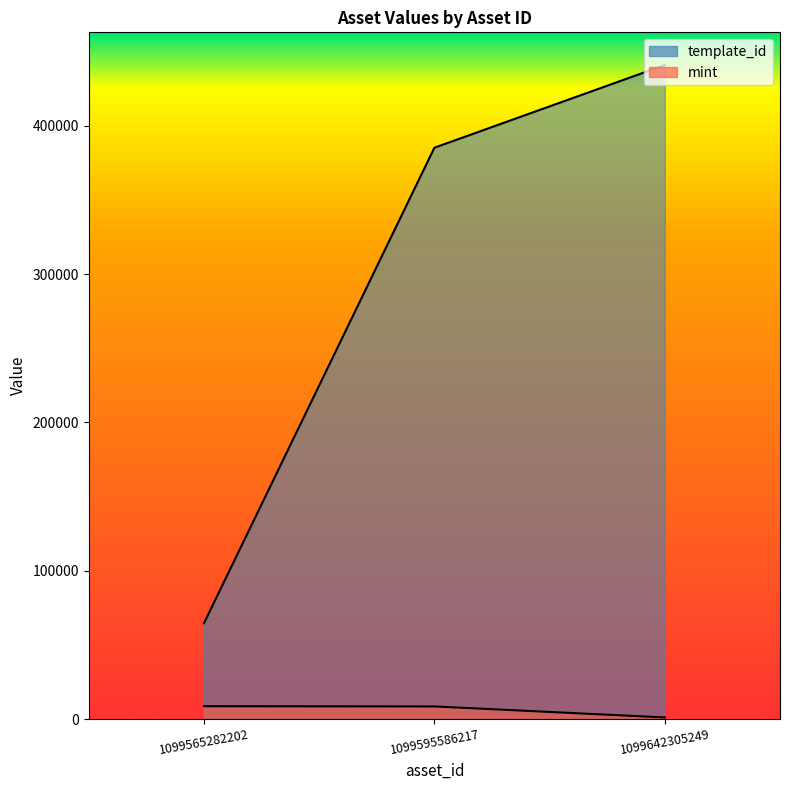

What value does the template_id series have at 1099642305249, to the nearest 10?

440890